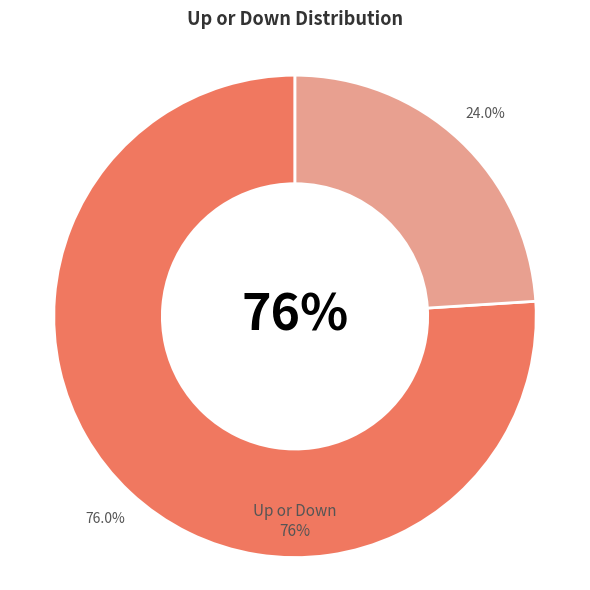

Is it true that up is 91% of the pie?

False